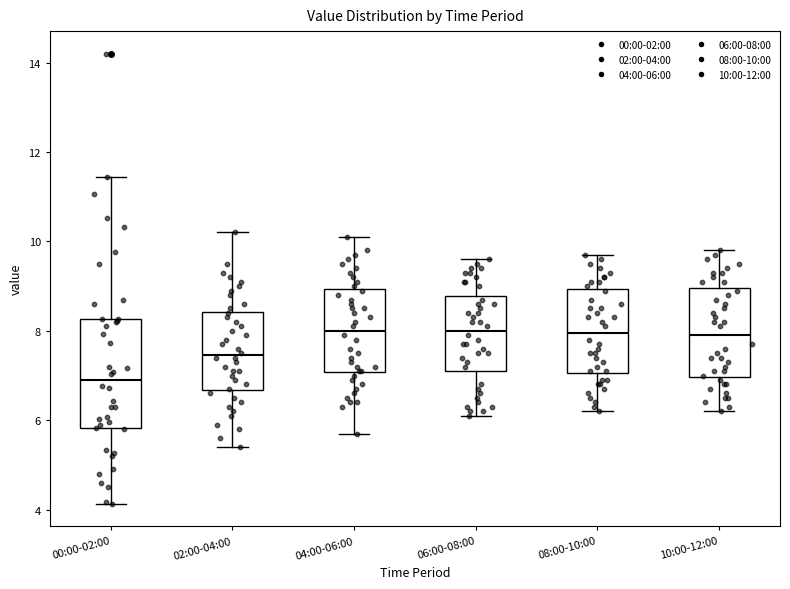

Reading left to right, transcribe this box plot: for each box, give where its median line is, the range the box spans, and where its two whiskers end, as read against the y-axis. The values are not printed on the chart, so give them approximately, as read against the axis.

00:00-02:00: median 7.0, box 5.8 to 8.2, whiskers 4.2 to 11.4
02:00-04:00: median 7.4, box 6.6 to 8.4, whiskers 5.4 to 10.2
04:00-06:00: median 8.0, box 7.0 to 9.0, whiskers 5.8 to 10.2
06:00-08:00: median 8.0, box 7.2 to 8.8, whiskers 6.2 to 9.6
08:00-10:00: median 8.0, box 7.0 to 9.0, whiskers 6.2 to 9.8
10:00-12:00: median 8.0, box 7.0 to 9.0, whiskers 6.2 to 9.8